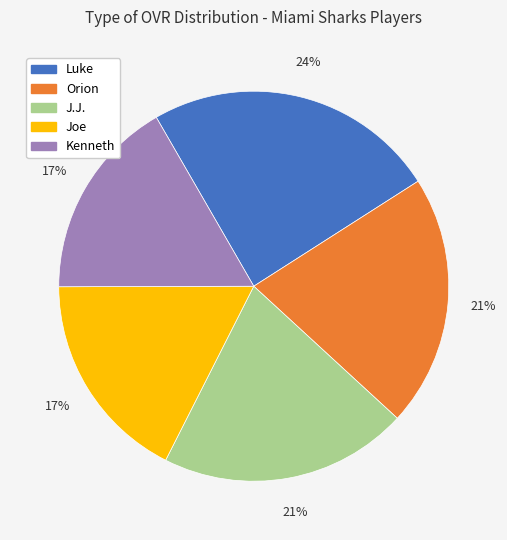

Is it true that J.J. is 34% of the pie?

False